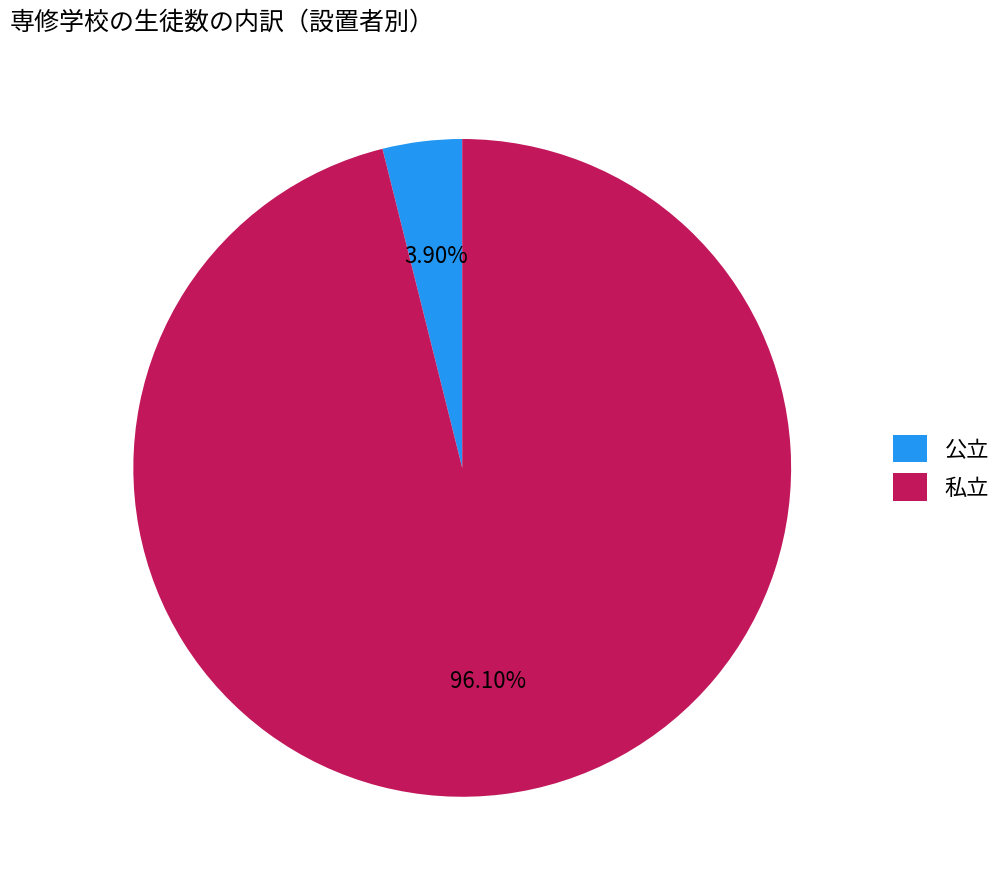

Is there any slice that represents more than half of the pie?

Yes